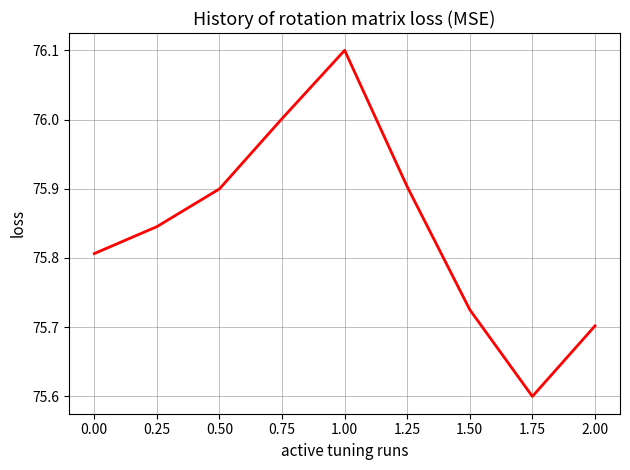

How many series are shown in this chart?

1